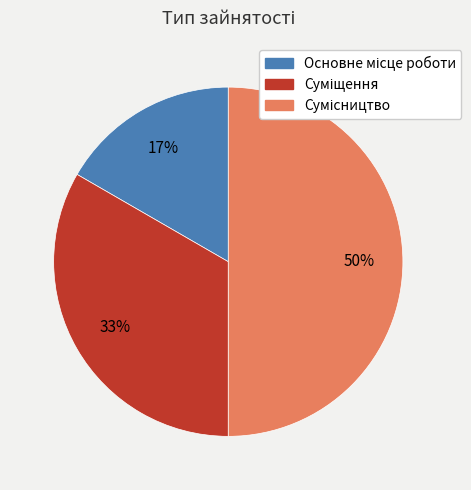

To the nearest percent, what is the average slice percentage?

33%